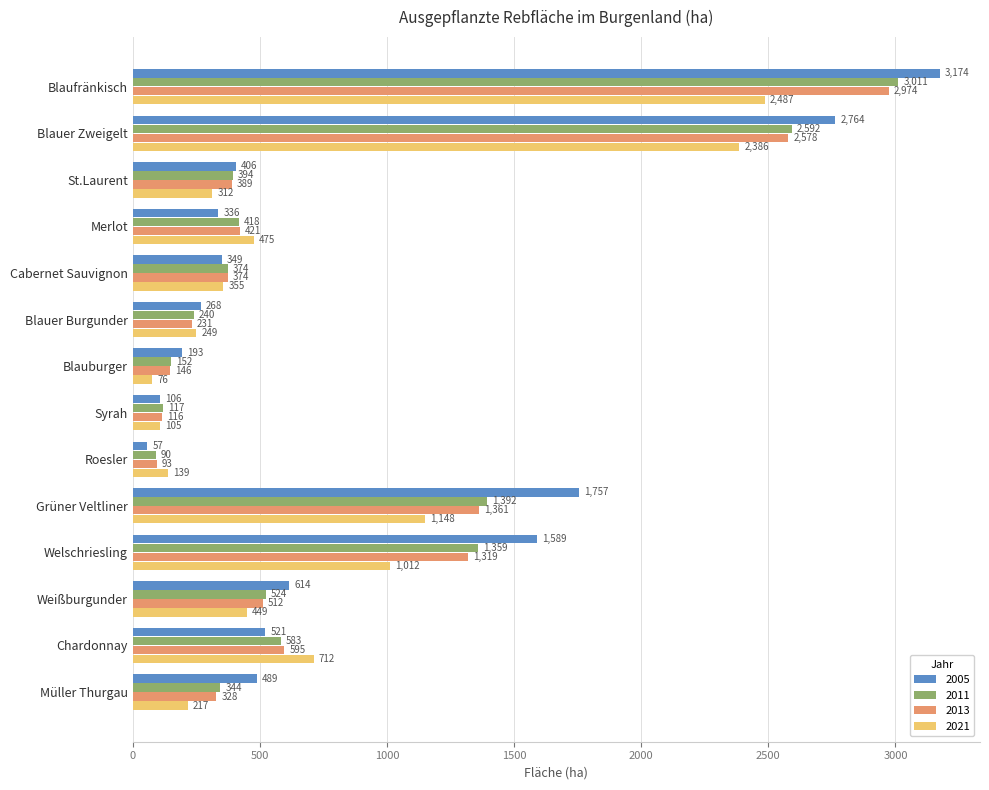

How many categories are shown in the chart?

14